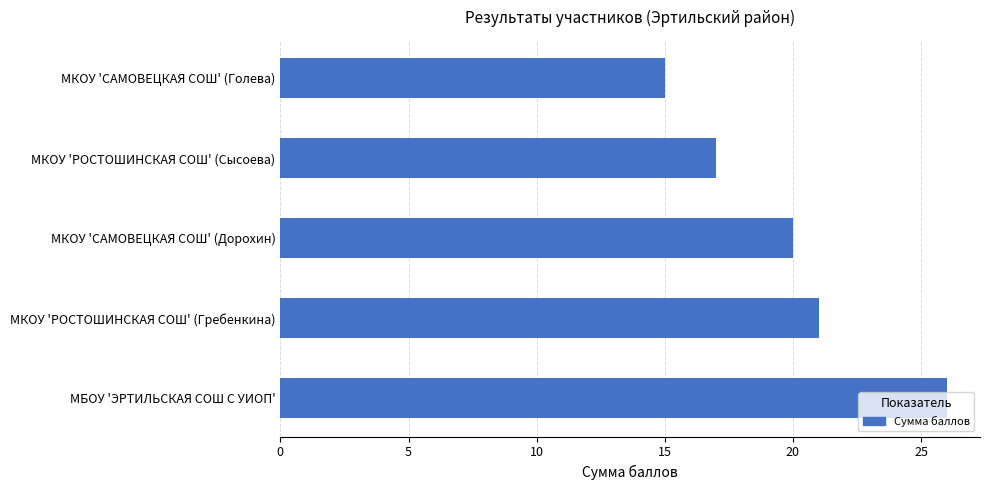

List the labels in order of value, largest first.

МБОУ 'ЭРТИЛЬСКАЯ СОШ С УИОП', МКОУ 'РОСТОШИНСКАЯ СОШ' (Гребенкина), МКОУ 'САМОВЕЦКАЯ СОШ' (Дорохин), МКОУ 'РОСТОШИНСКАЯ СОШ' (Сысоева), МКОУ 'САМОВЕЦКАЯ СОШ' (Голева)